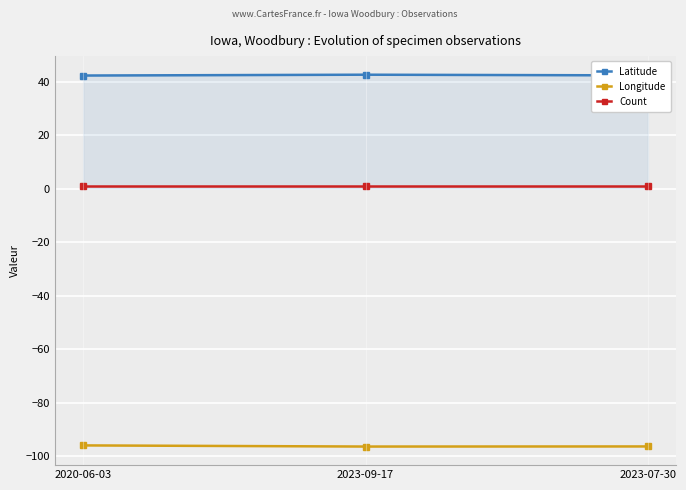

How many data points in Longitude are less than -96?

2